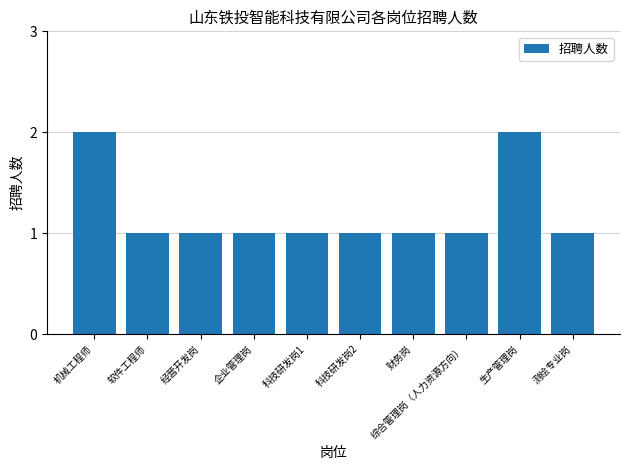

Reading left to right, transcribe all the data shown in this chart.

机械工程师=2	软件工程师=1	经营开发岗=1	企业管理岗=1	科技研发岗1=1	科技研发岗2=1	财务岗=1	综合管理岗（人力资源方向）=1	生产管理岗=2	测绘专业岗=1